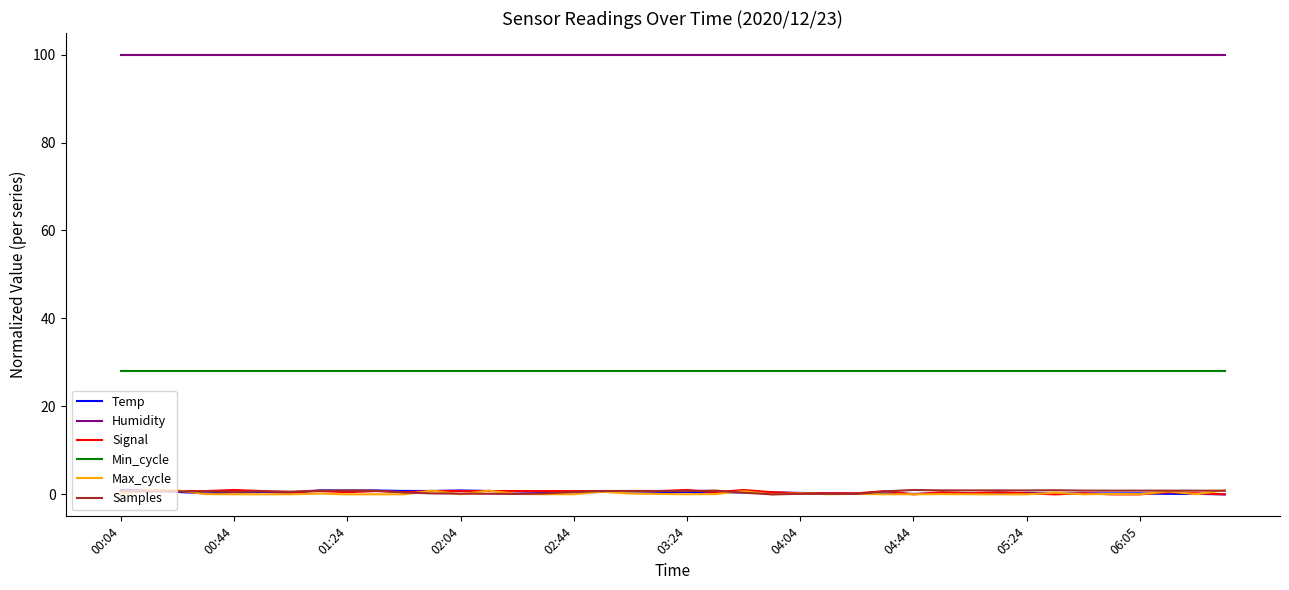

Which series has the largest total across all categories?

Humidity